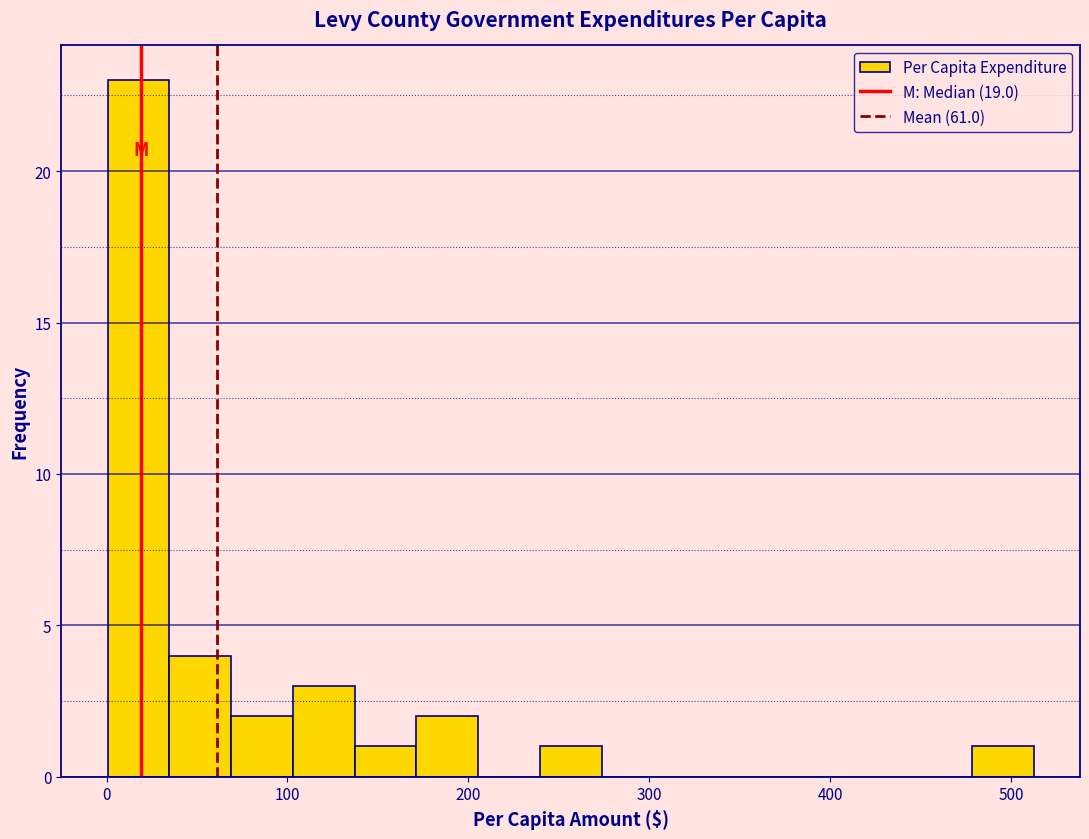

Around what value on the x-axis is the tallest bar? Give the approximate position of its centre, as read against the axis.

20